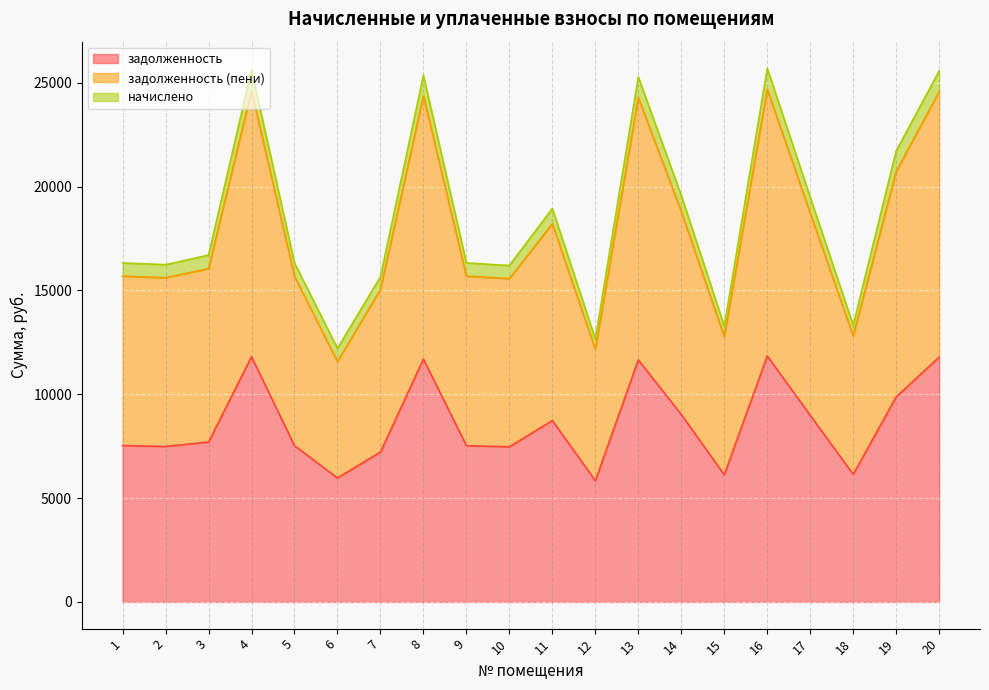

What is the total value across all series at 12?

12658.6